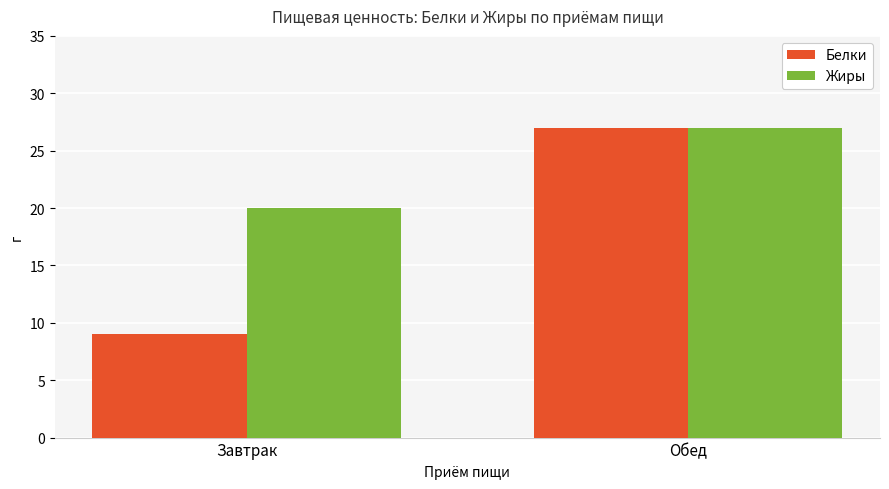

Which series changed the most between Завтрак and Обед?

Белки